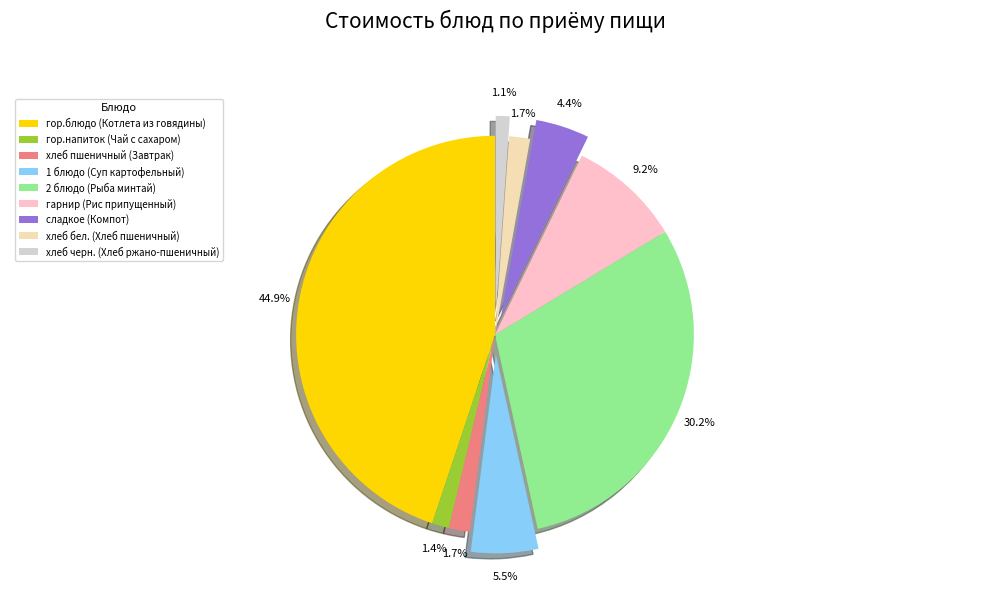

To the nearest percent, what is the difference between the сладкое (Компот) and гор.блюдо (Котлета из говядины) slice percentages?

41%